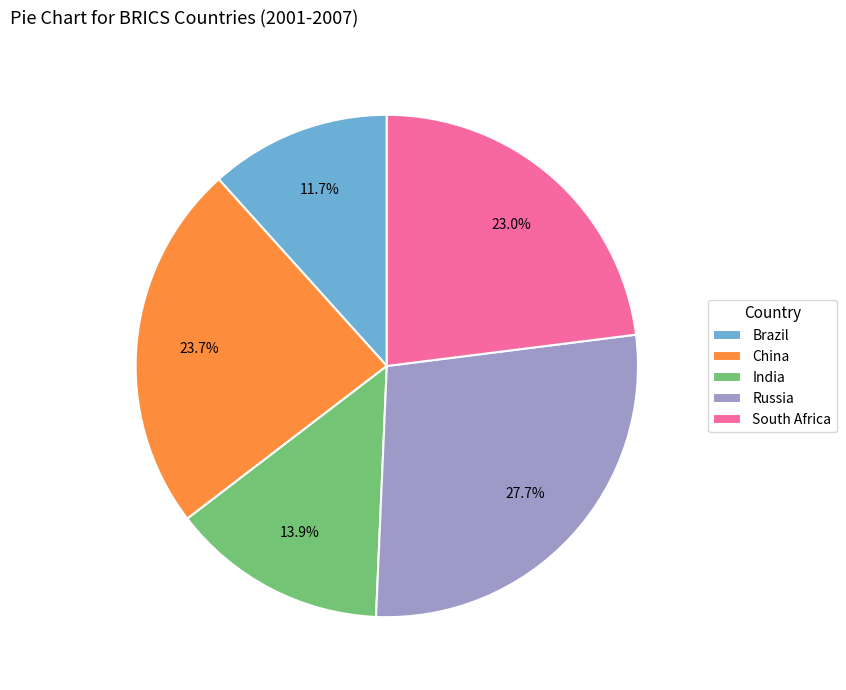

The Russia slice represents 21% of the pie. True or false?

False